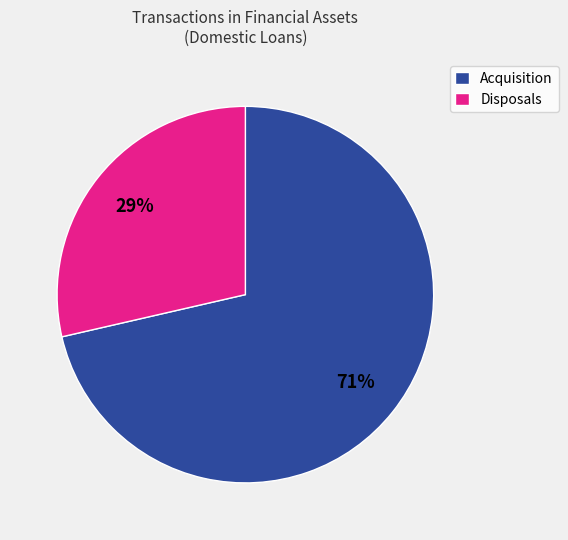

How many segments does this pie chart have?

2